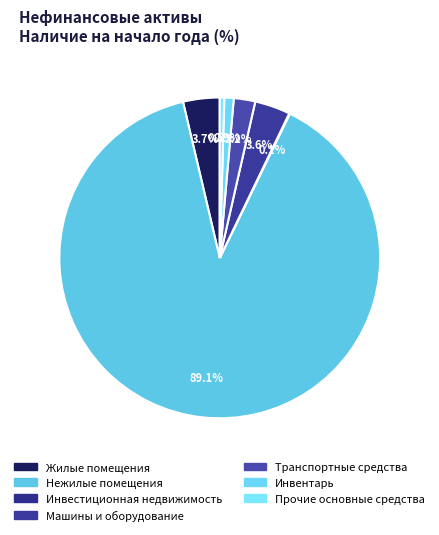

What is the change in value from Нежилые помещения to Транспортные средства?

-22181141730.8